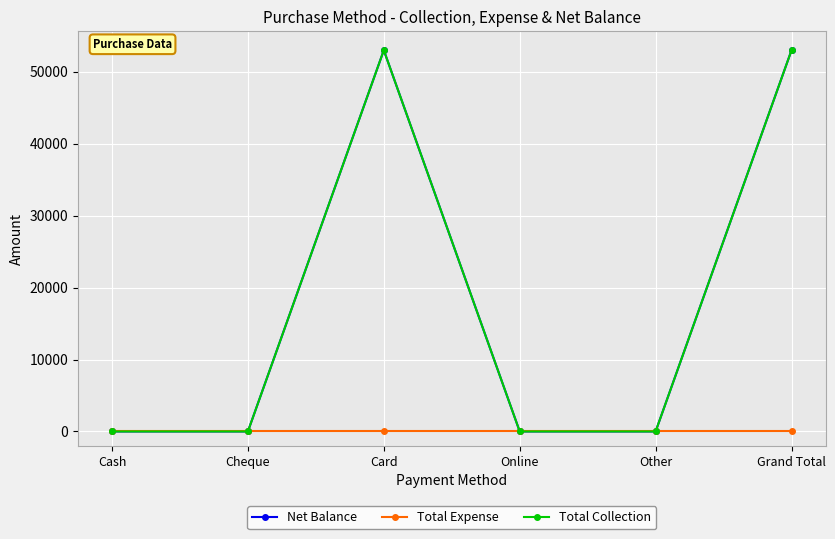

Is the value of Total Collection at Grand Total greater than the value of Net Balance at Cheque?

Yes